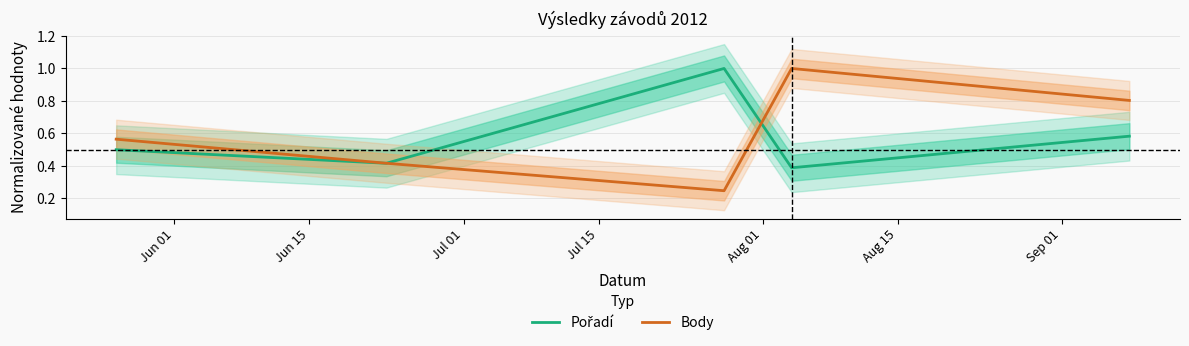

Rank the series at Aug 01 from lowest to highest value.

Pořadí, Body